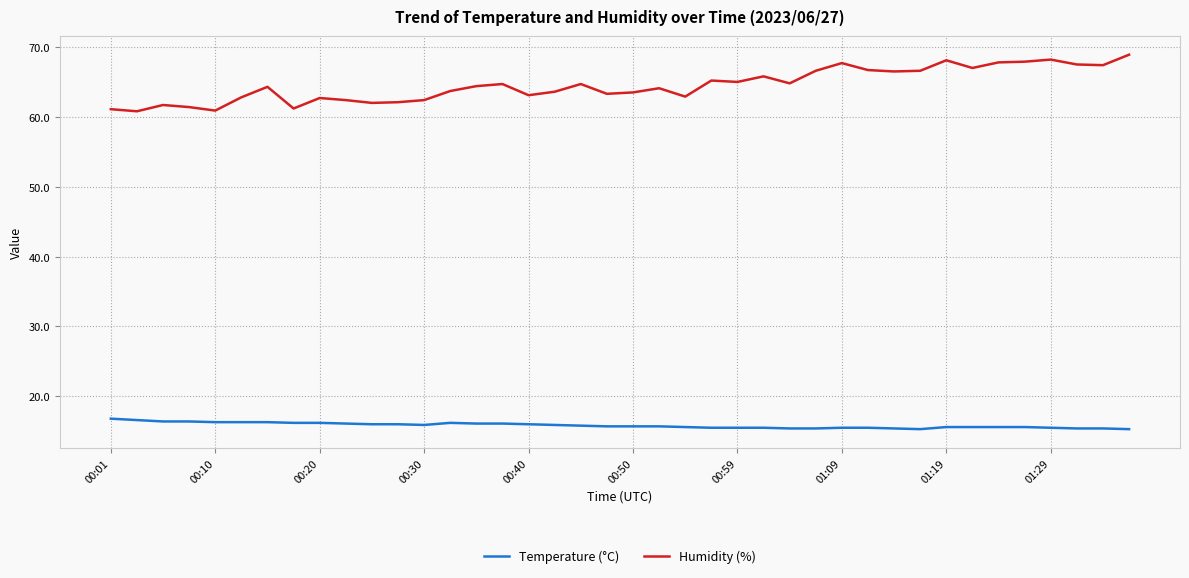

What is the difference between the maximum and minimum values in the Humidity (%) series?

8.1